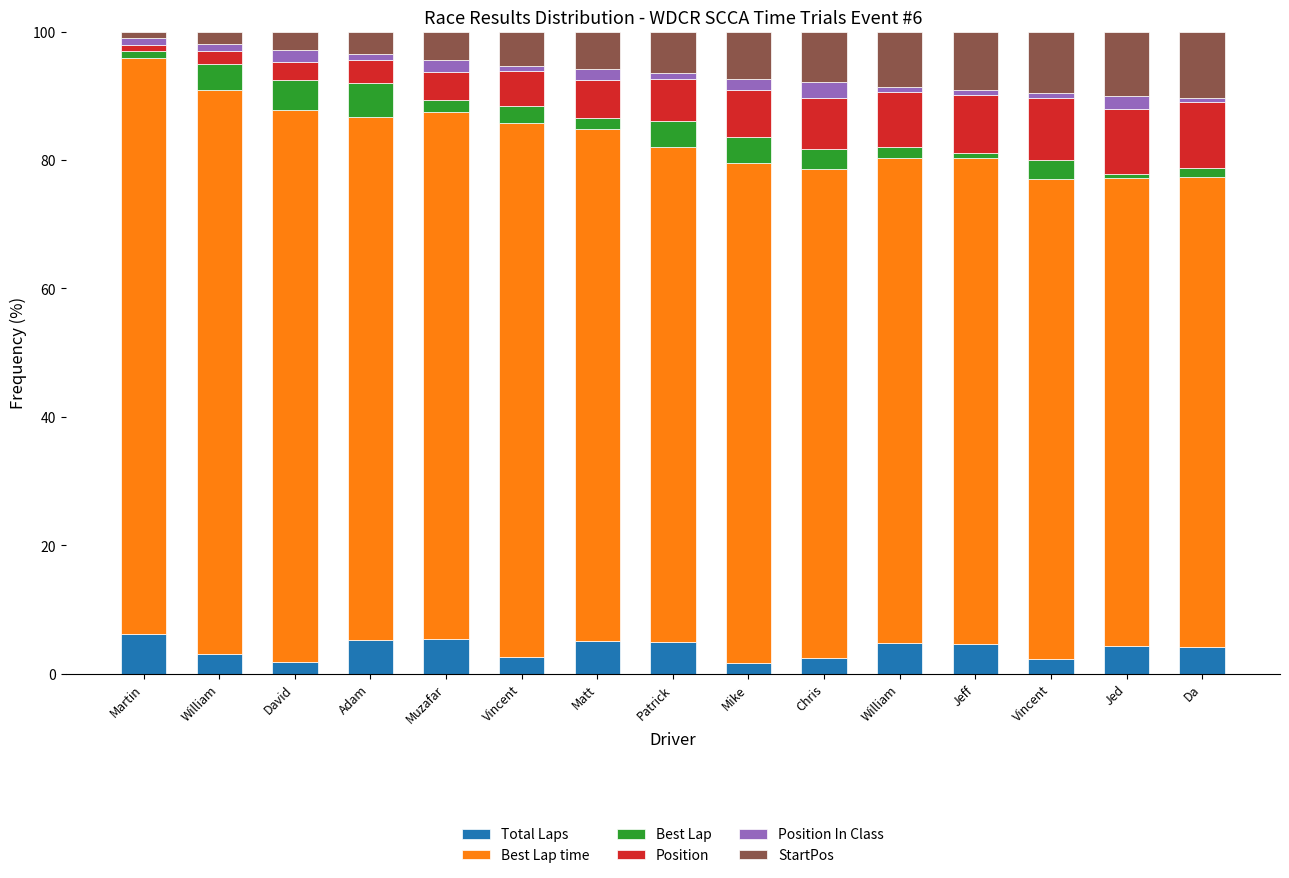

Rank the series by their maximum value, from highest to lowest.

Best Lap time, Position, StartPos, Total Laps, Best Lap, Position In Class